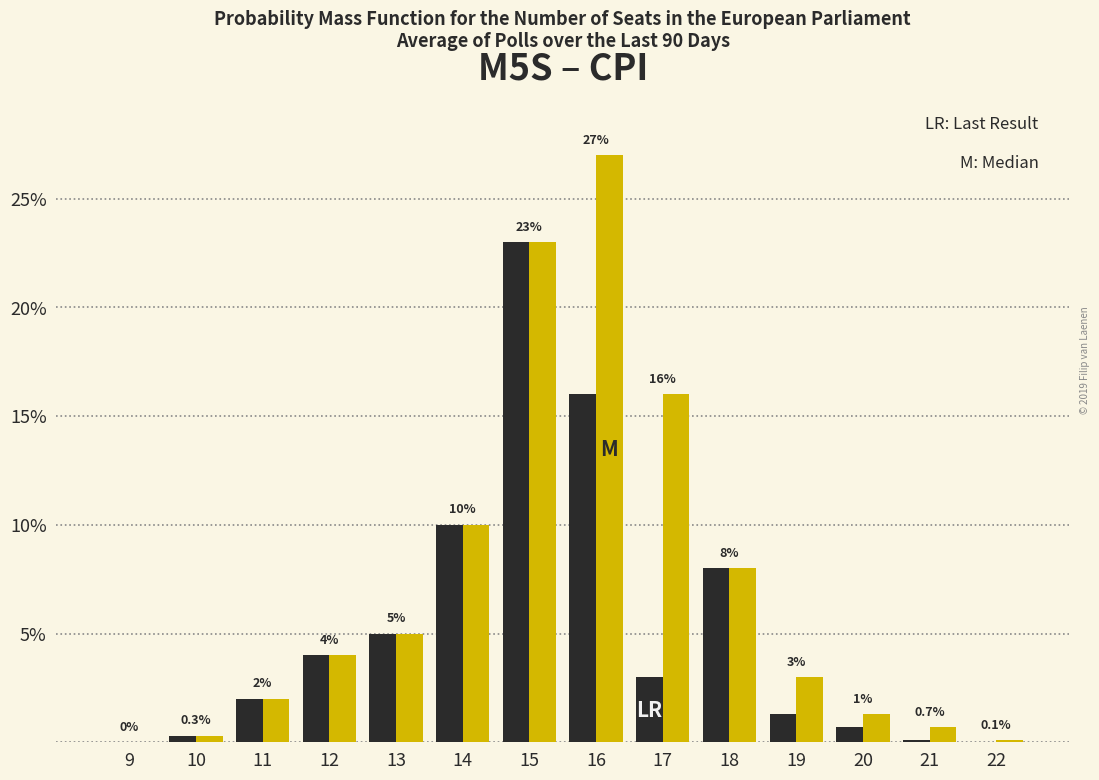

At which category does the chart reach its peak across all series?

16